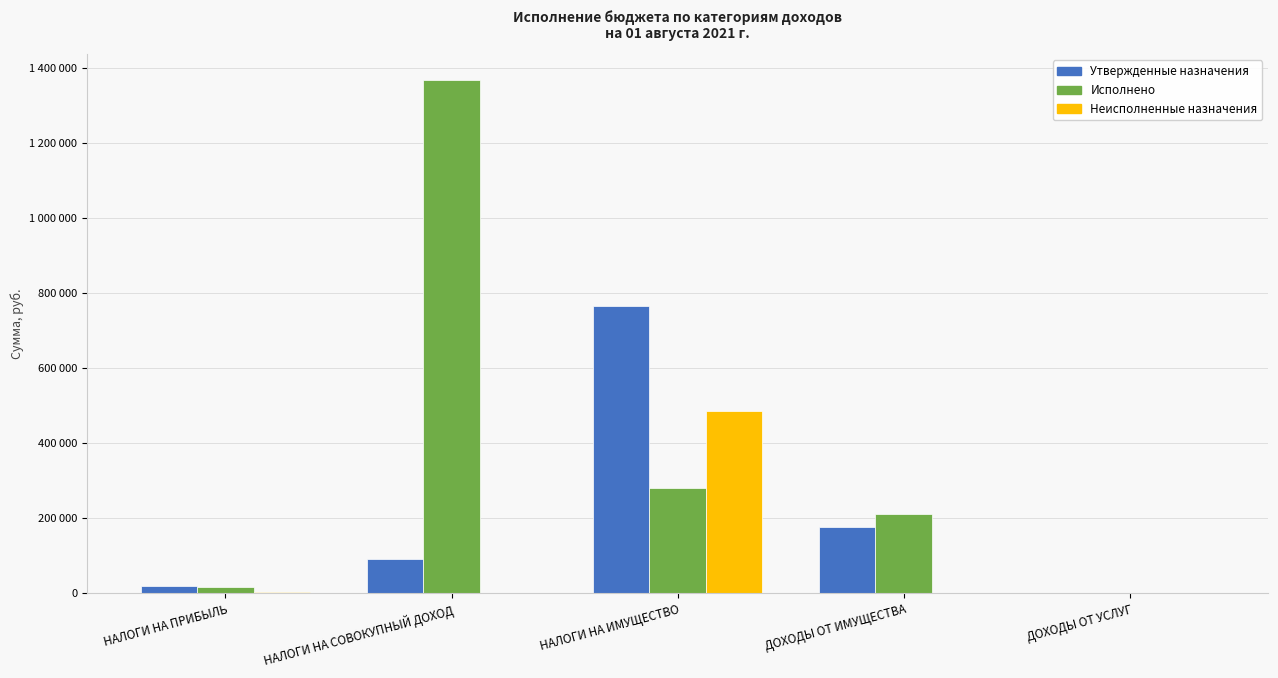

What are all the series names shown in the legend?

Утвержденные назначения, Исполнено, Неисполненные назначения